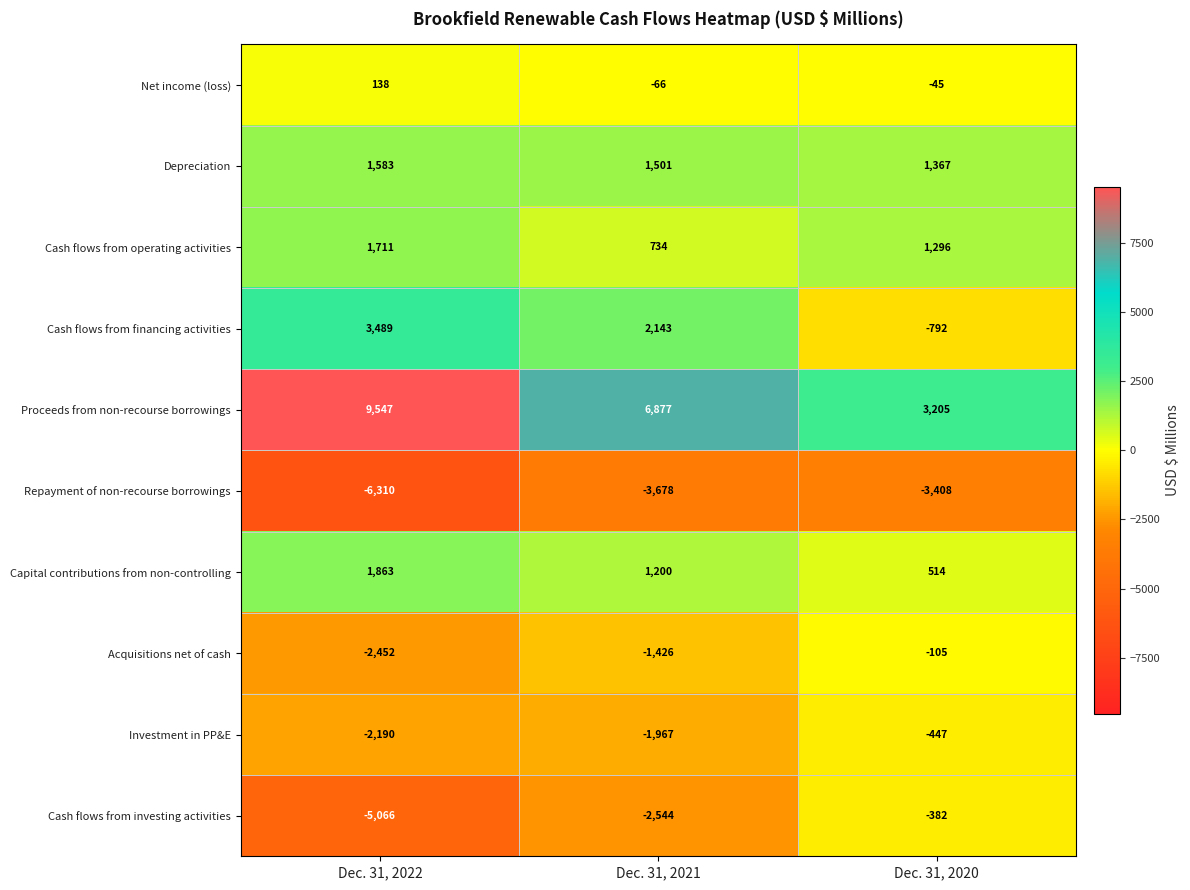

List the series in order of their peak value, highest first.

Proceeds from non-recourse borrowings, Cash flows from financing activities, Capital contributions from non-controlling, Cash flows from operating activities, Depreciation, Net income (loss), Acquisitions net of cash, Cash flows from investing activities, Investment in PP&E, Repayment of non-recourse borrowings